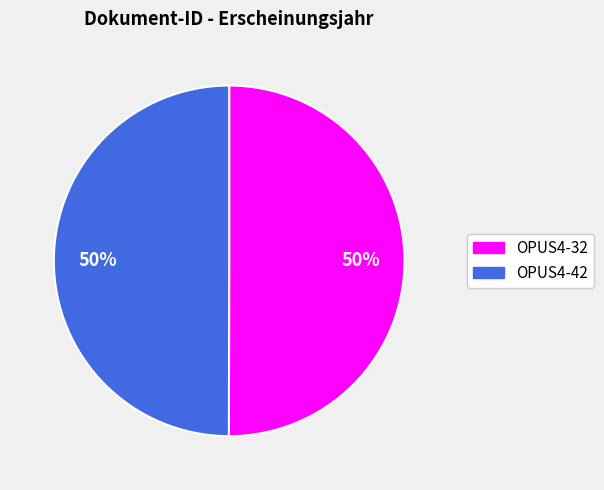

Count the number of slices in the pie.

2